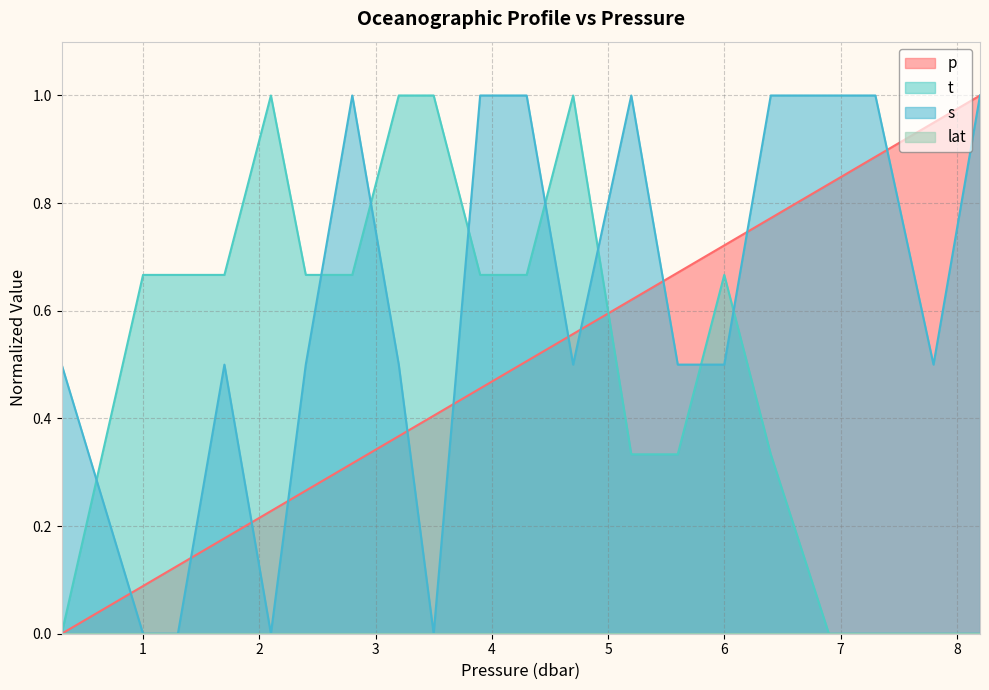

What value does the p series have at 7.3?

0.9